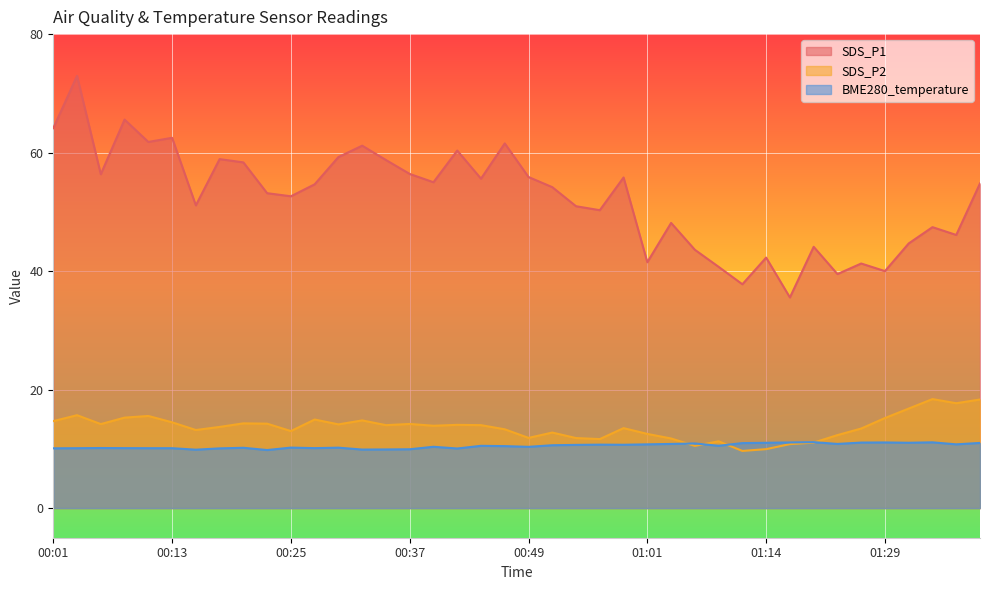

What is the label of the 33rd point from the left?

01:21